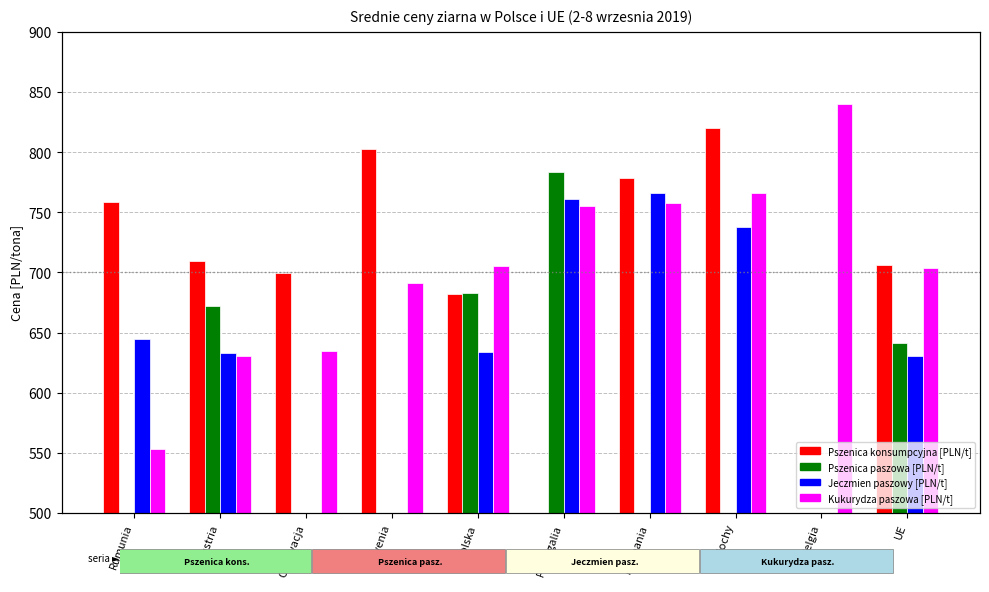

Is the value of Kukurydza paszowa [PLN/t] at Polska greater than the value of Pszenica paszowa [PLN/t] at Belgia?

No